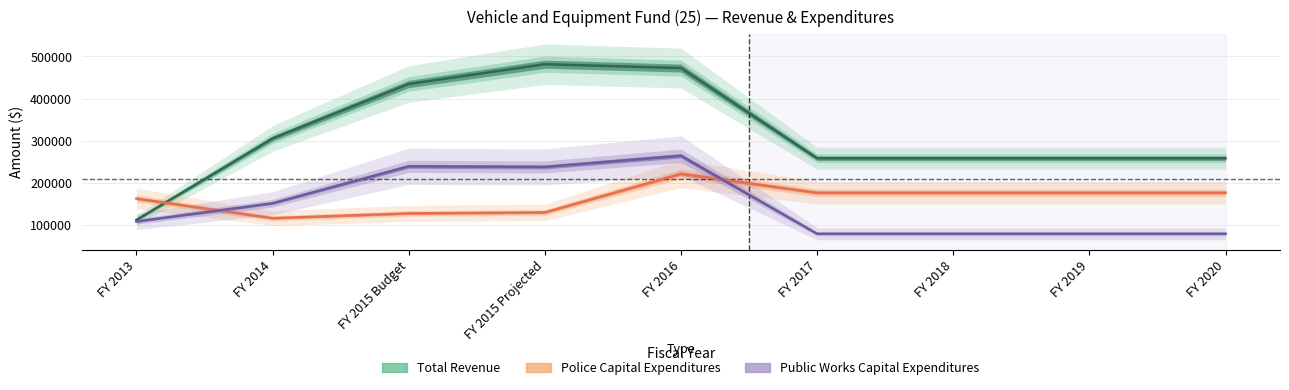

At which category does Police Capital Expenditures reach its first local valley?

FY 2014